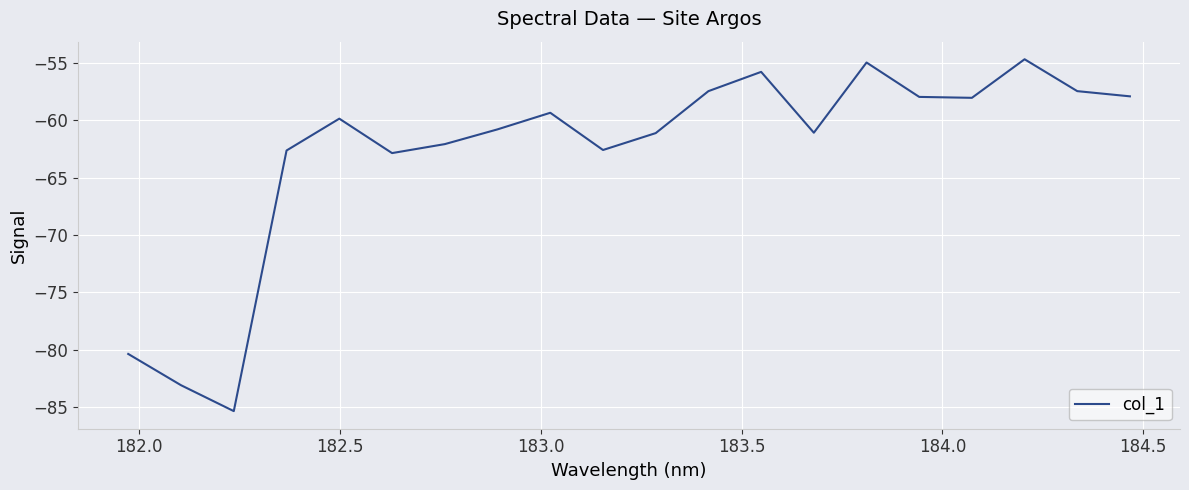

What is the minimum value shown in the chart?

-85.3